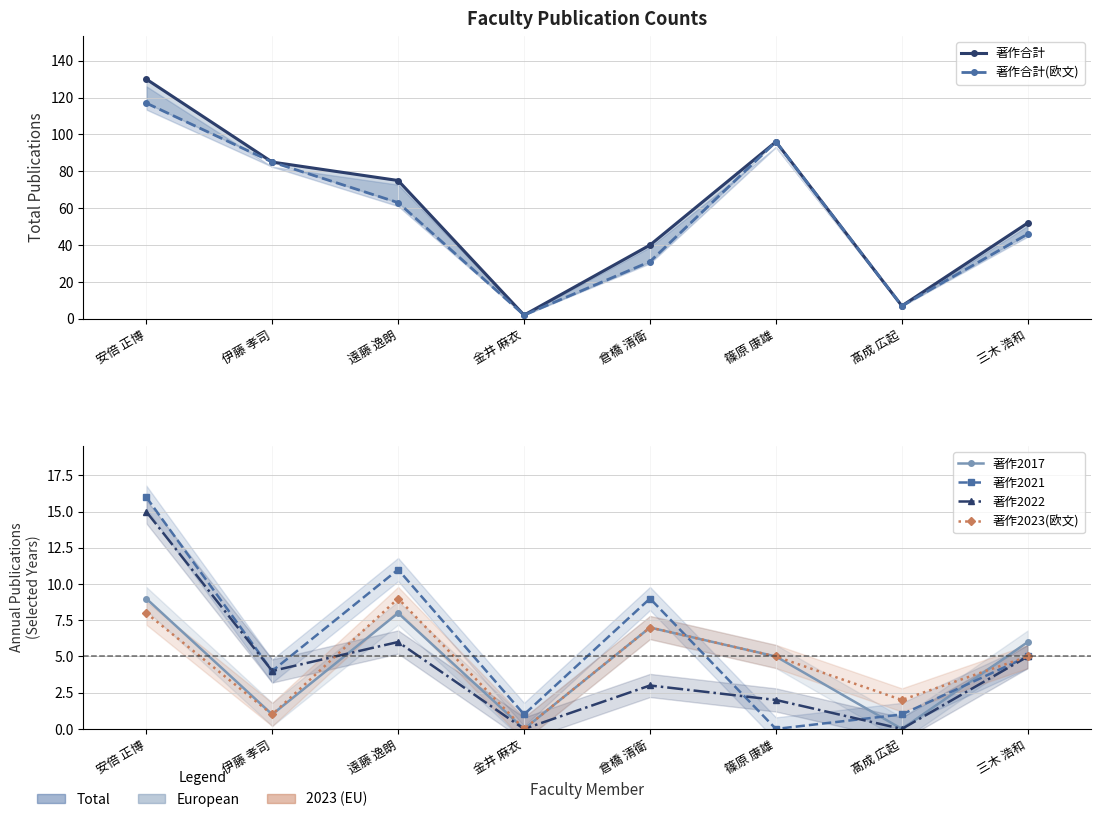

What is the label of the 3rd point from the right?

篠原 康雄